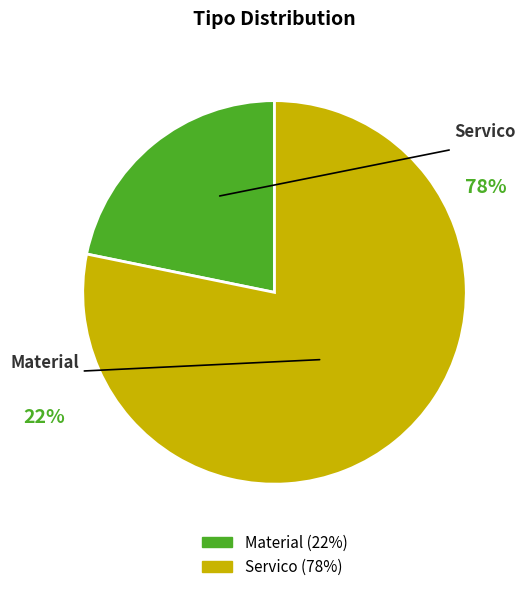

Is the sum of Servico and Material greater than half?

Yes